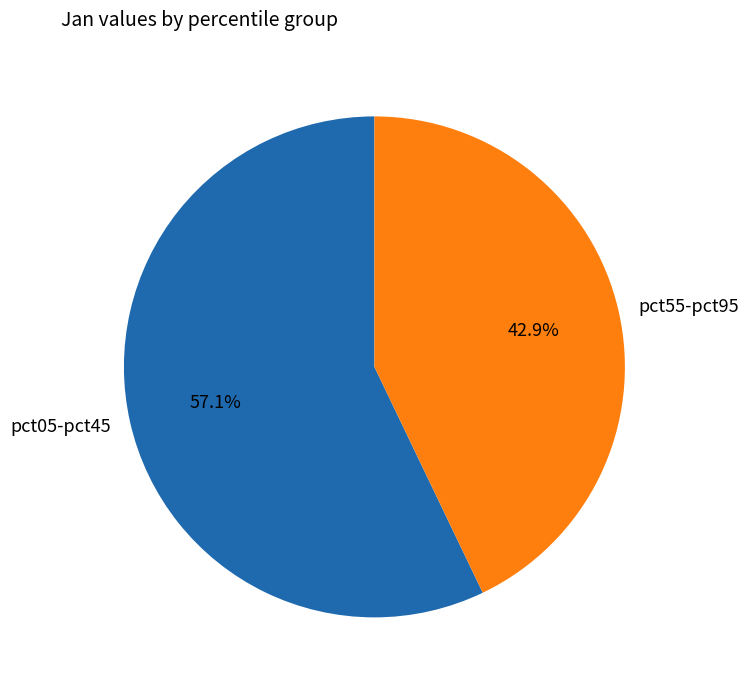

What is the ratio of the value at pct05-pct45 to the value at pct55-pct95?

1.3